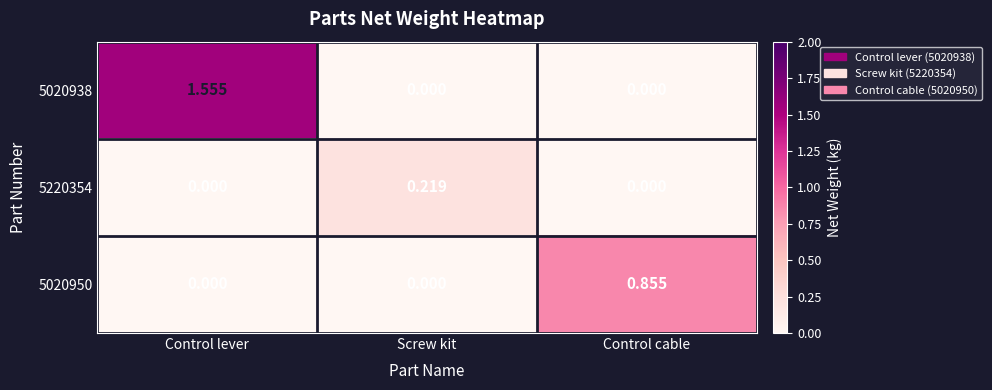

At which category is the sum across all series the highest?

Control lever